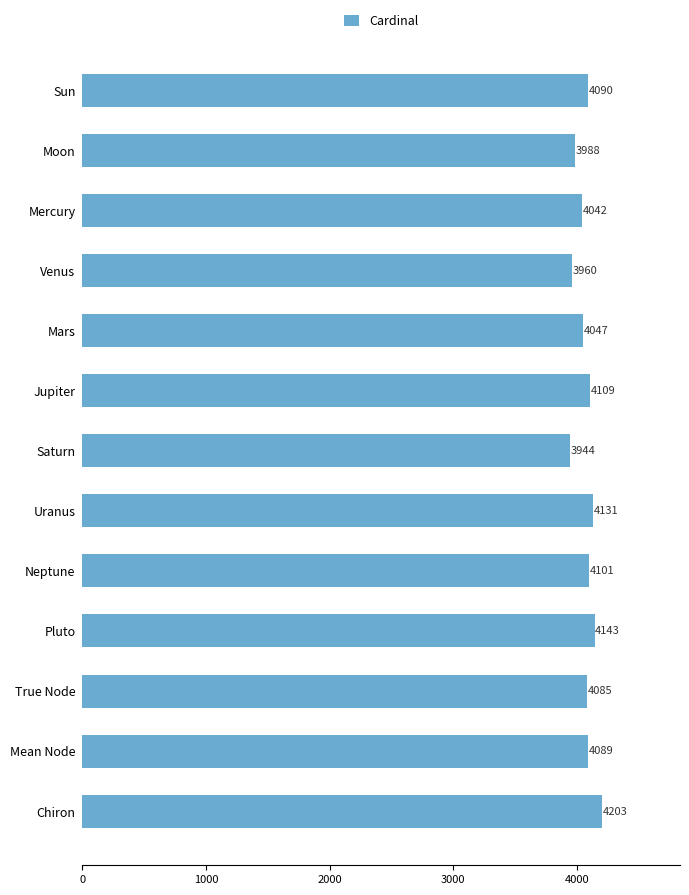

What is the greatest value displayed?

4203